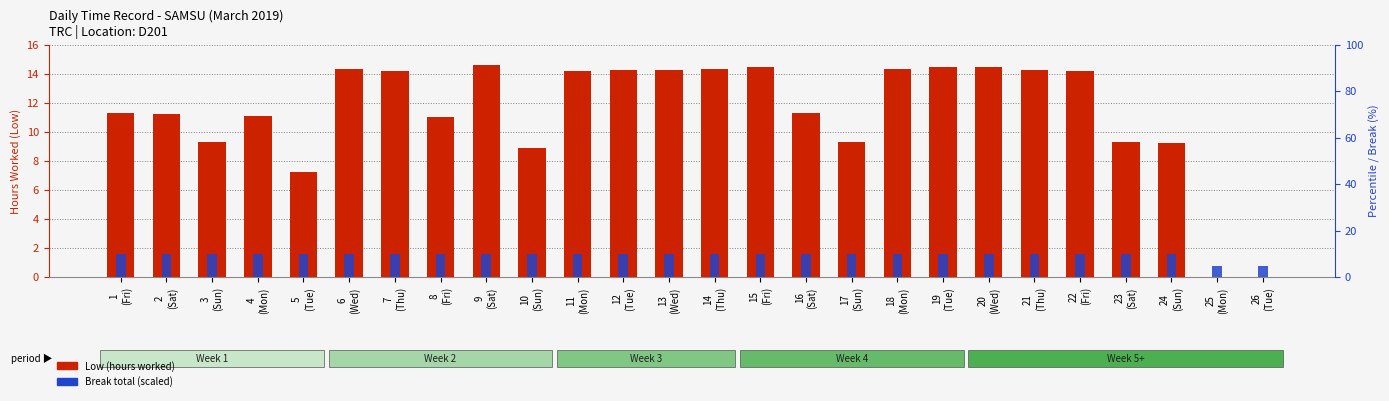

Reading left to right, what are all the values shown in this chart?

Low (hours worked): 1
(Fri)=11.3	2
(Sat)=11.2	3
(Sun)=9.3	4
(Mon)=11.1	5
(Tue)=7.2	6
(Wed)=14.3	7
(Thu)=14.2	8
(Fri)=11.0	9
(Sat)=14.6	10
(Sun)=8.9	11
(Mon)=14.2	12
(Tue)=14.3	13
(Wed)=14.3	14
(Thu)=14.3	15
(Fri)=14.4	16
(Sat)=11.3	17
(Sun)=9.3	18
(Mon)=14.3	19
(Tue)=14.4	20
(Wed)=14.5	21
(Thu)=14.3	22
(Fri)=14.2	23
(Sat)=9.3	24
(Sun)=9.2	25
(Mon)=0.0	26
(Tue)=0.0
Break Total (scaled): 1
(Fri)=10.0	2
(Sat)=10.0	3
(Sun)=10.0	4
(Mon)=10.0	5
(Tue)=10.0	6
(Wed)=10.0	7
(Thu)=10.0	8
(Fri)=10.0	9
(Sat)=10.0	10
(Sun)=10.0	11
(Mon)=10.0	12
(Tue)=10.0	13
(Wed)=10.0	14
(Thu)=10.0	15
(Fri)=10.0	16
(Sat)=10.0	17
(Sun)=10.0	18
(Mon)=10.0	19
(Tue)=10.0	20
(Wed)=10.0	21
(Thu)=10.0	22
(Fri)=10.0	23
(Sat)=10.0	24
(Sun)=10.0	25
(Mon)=5.0	26
(Tue)=5.0